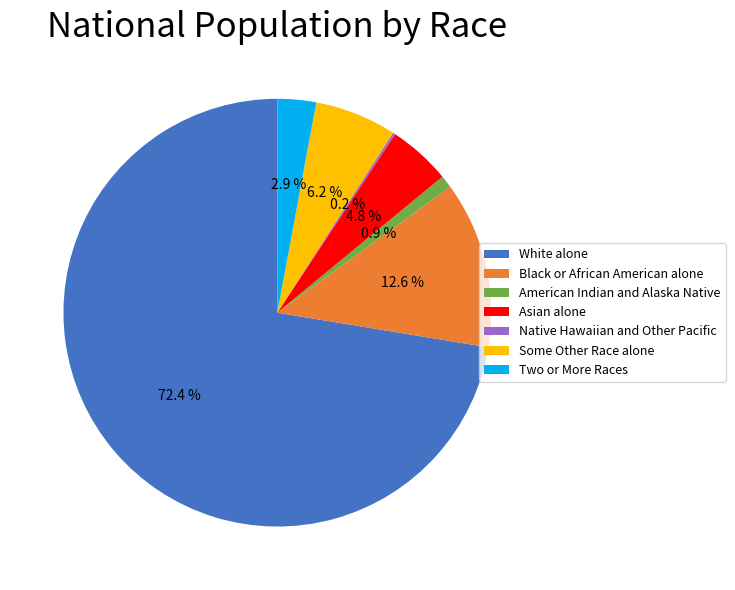

To the nearest percent, what percentage of the pie is Black or African American alone?

13%